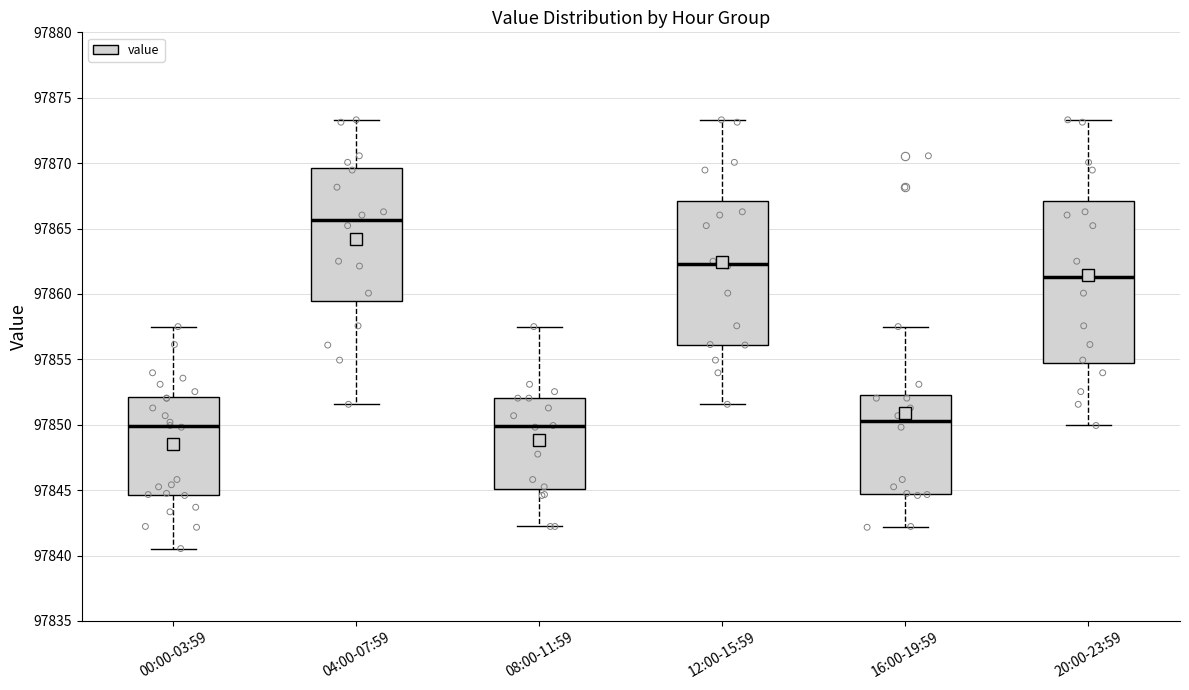

Reading left to right, transcribe this box plot: for each box, give where its median line is, the range the box spans, and where its two whiskers end, as read against the y-axis. The values are not printed on the chart, so give them approximately, as read against the axis.

00:00-03:59: median 97850.0, box 97844.5 to 97852.0, whiskers 97840.5 to 97857.5
04:00-07:59: median 97865.5, box 97859.5 to 97869.5, whiskers 97851.5 to 97873.5
08:00-11:59: median 97850.0, box 97845.0 to 97852.0, whiskers 97842.0 to 97857.5
12:00-15:59: median 97862.5, box 97856.0 to 97867.0, whiskers 97851.5 to 97873.5
16:00-19:59: median 97850.5, box 97844.5 to 97852.5, whiskers 97842.0 to 97857.5
20:00-23:59: median 97861.5, box 97854.5 to 97867.0, whiskers 97850.0 to 97873.5